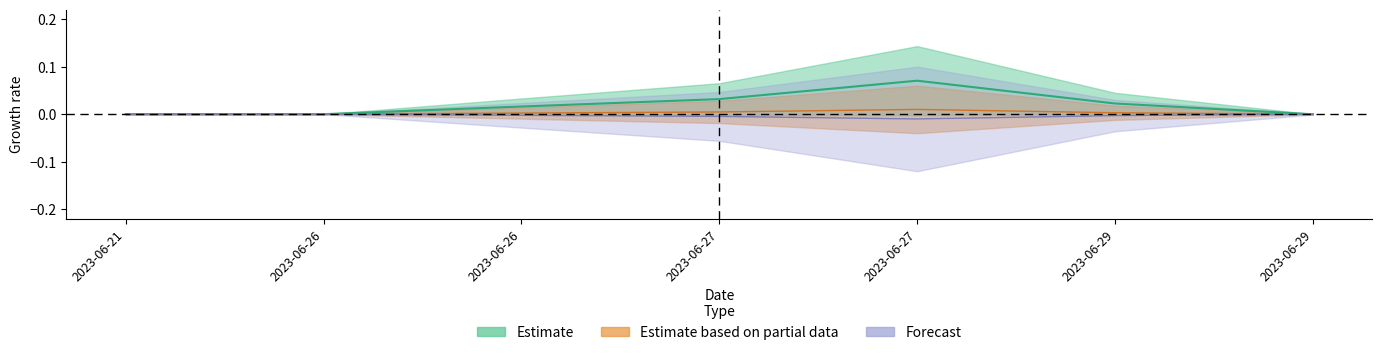

Is this an area chart (filled region under the line)?

No